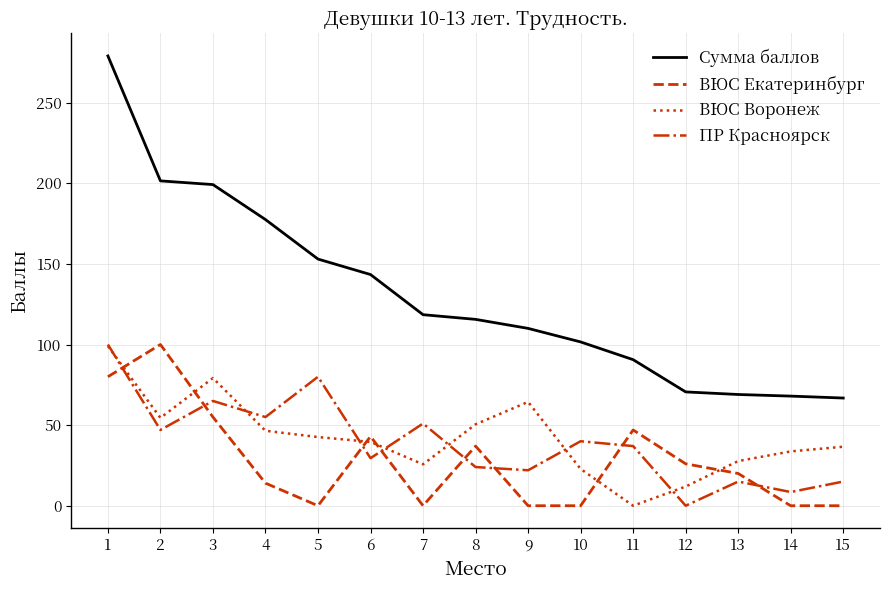

What is the difference between the second highest and minimum values in the ВЮС Воронеж series?

79.2